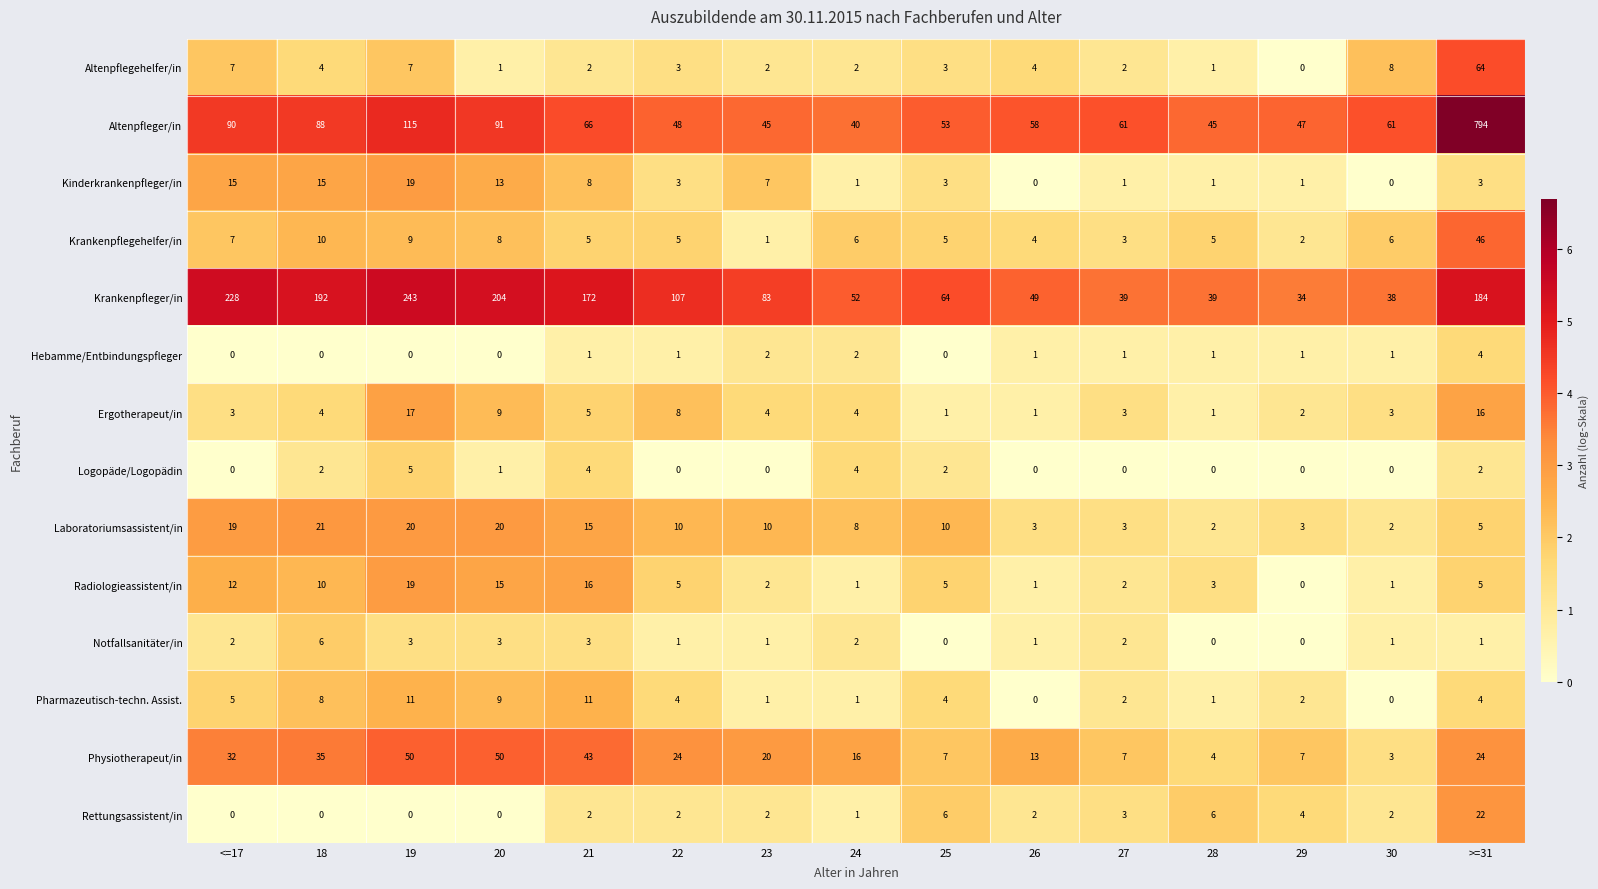

Is it true that Laboratoriumsassistent/in equals 20 at 19?

True